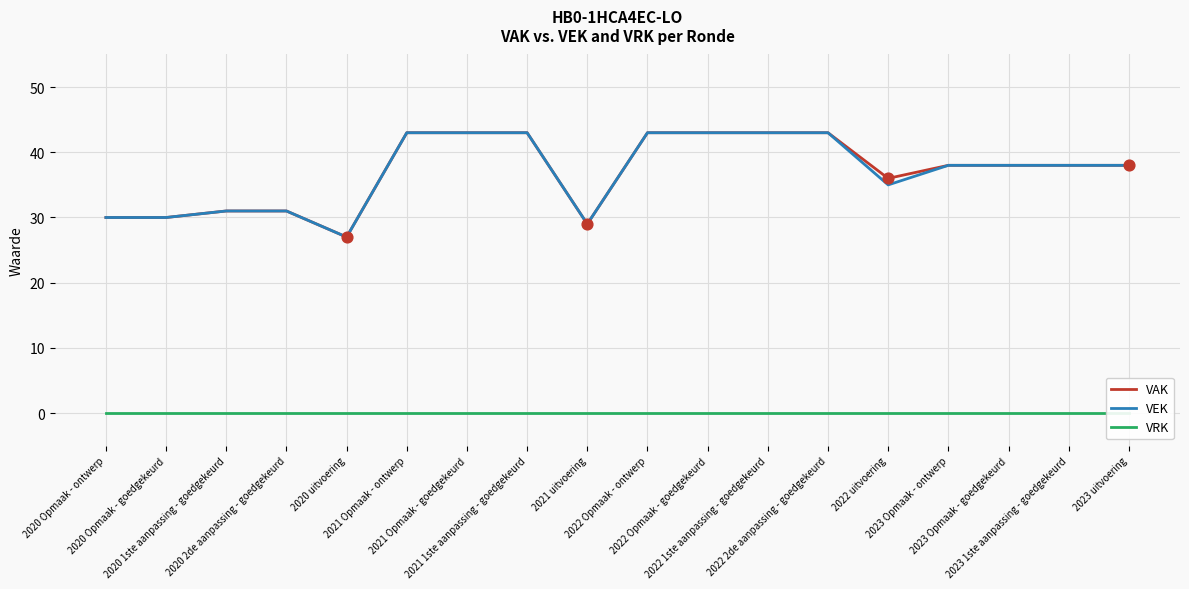

Which series has the widest spread of Y values?

VAK